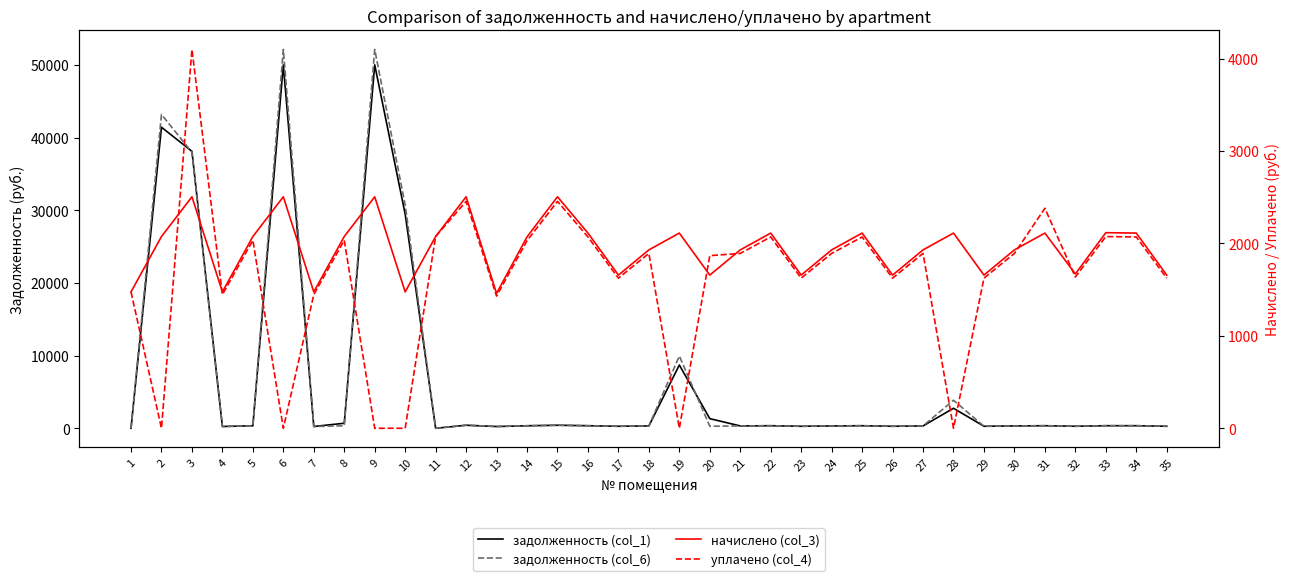

How many values in the задолженность (col_1) series are below 345?

16